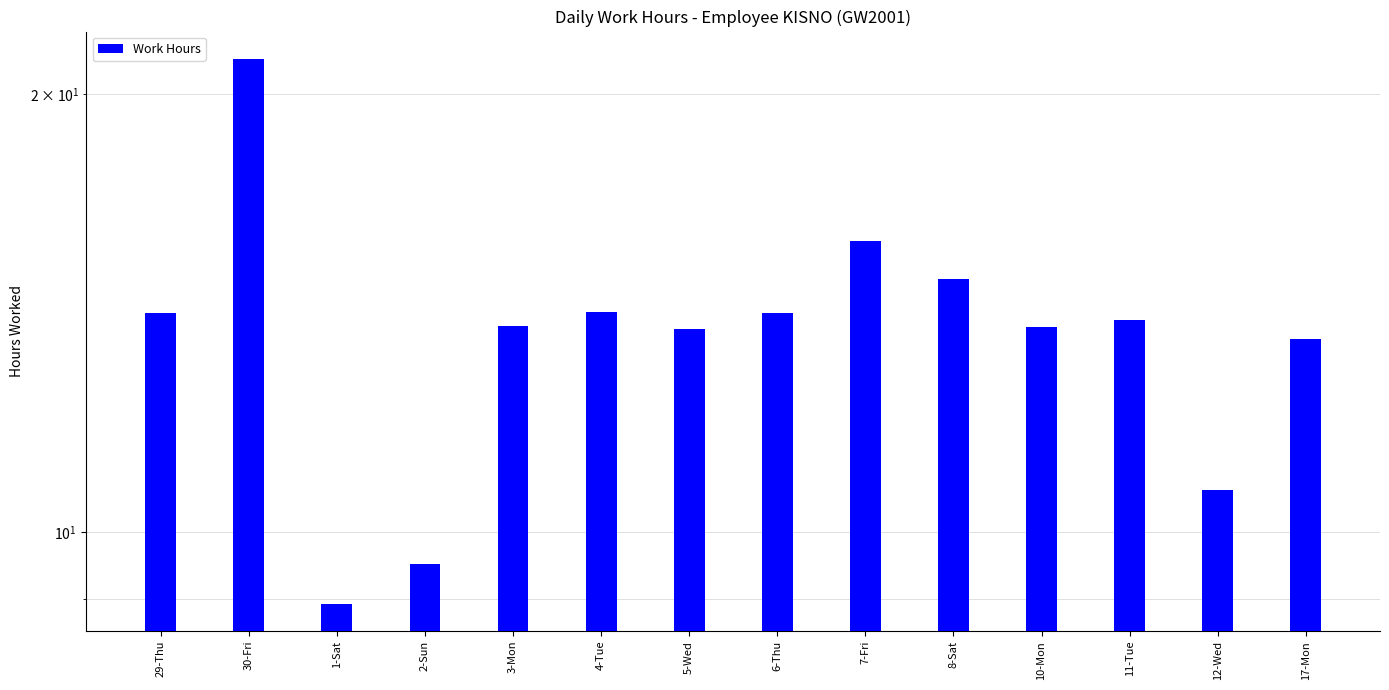

Rank the categories by value from highest to lowest.

30-Fri, 7-Fri, 8-Sat, 4-Tue, 6-Thu, 29-Thu, 11-Tue, 3-Mon, 10-Mon, 5-Wed, 17-Mon, 12-Wed, 2-Sun, 1-Sat